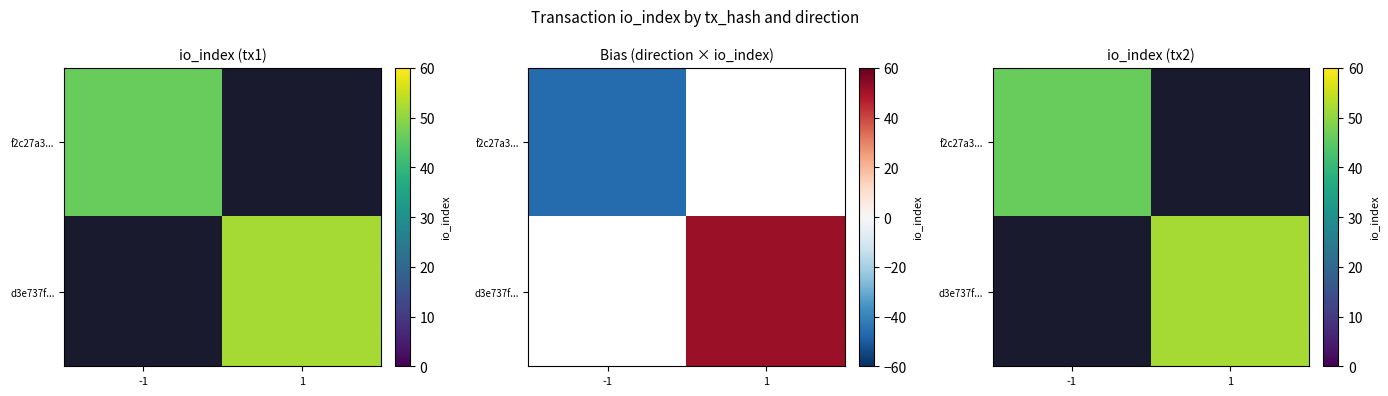

Rank the series by their average value, from highest to lowest.

d3e737f..., f2c27a3...